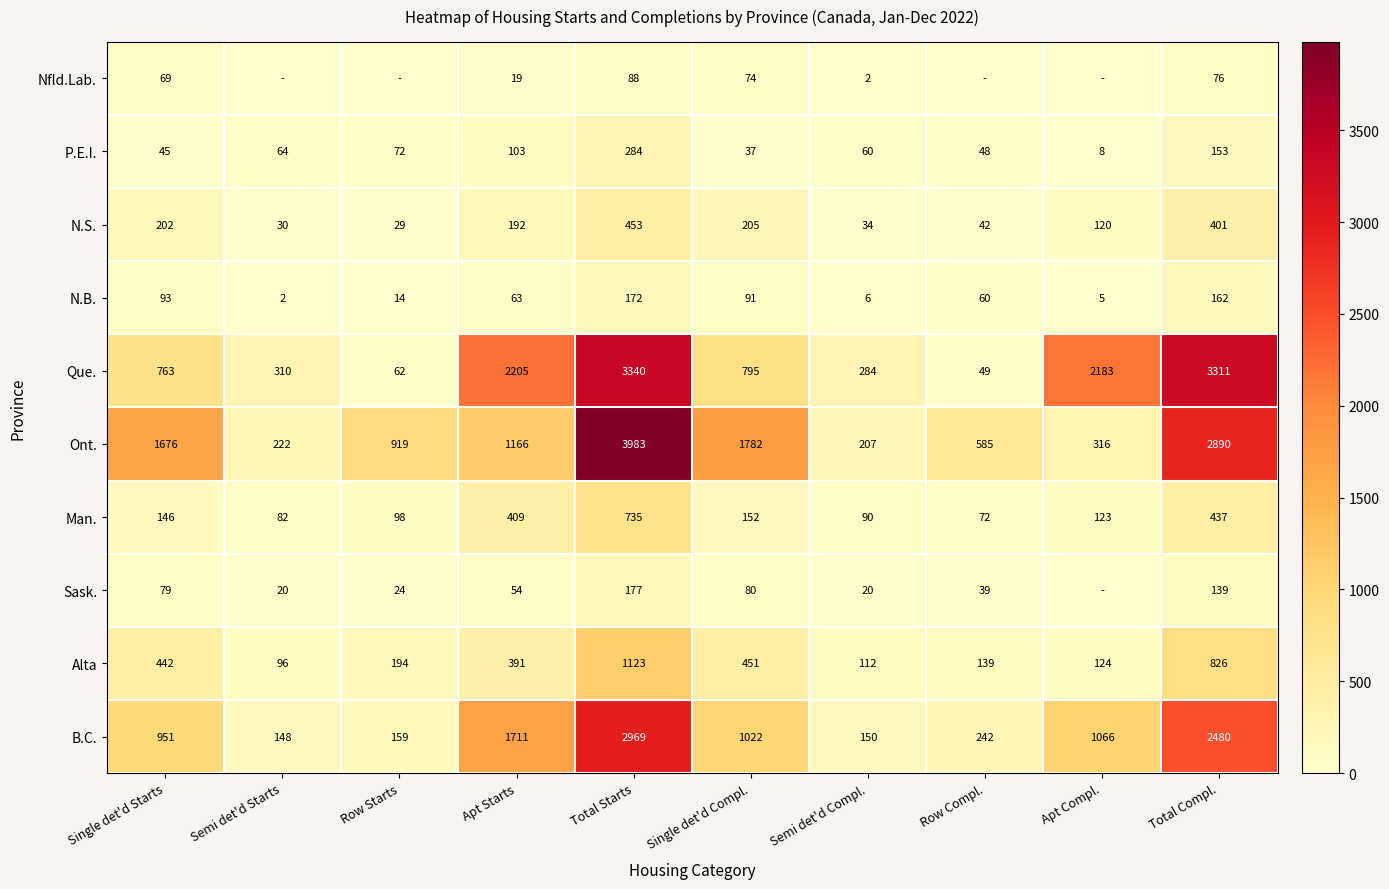

What is the sum of the B.C. values at Apt Starts and Apt Compl.?

2777